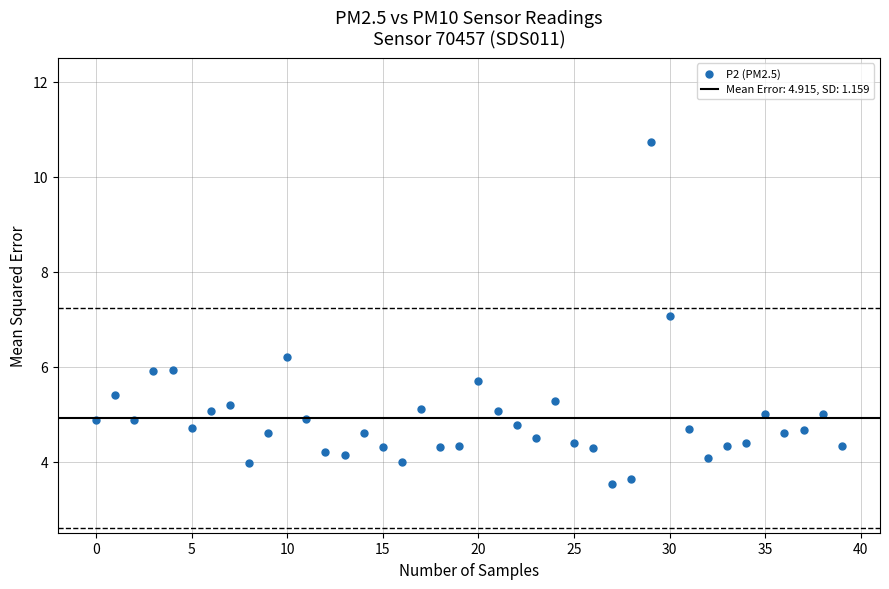

What is the range of Y values (max minus min)?

7.2